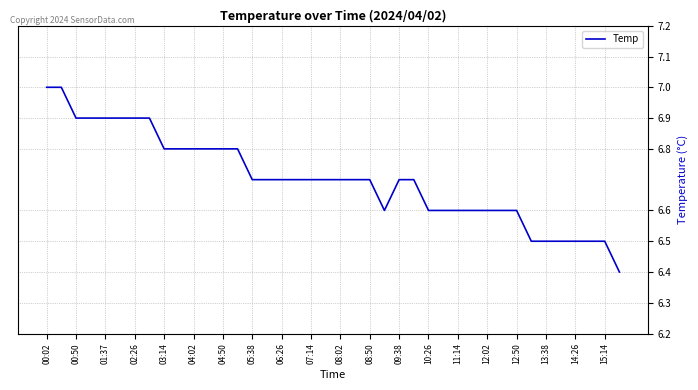

What is the smallest value displayed?

6.4